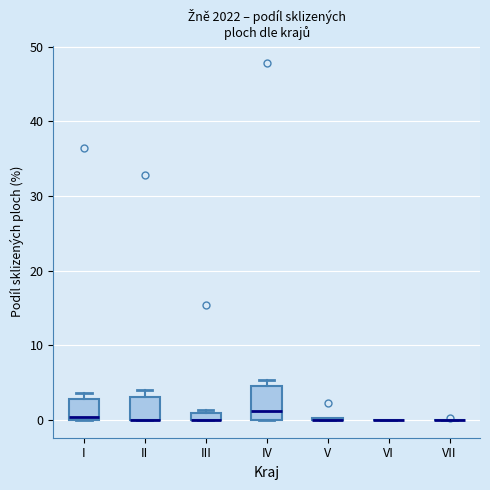

Comparing the boxes themselves (not the whiskers), which one is the tallest?

IV